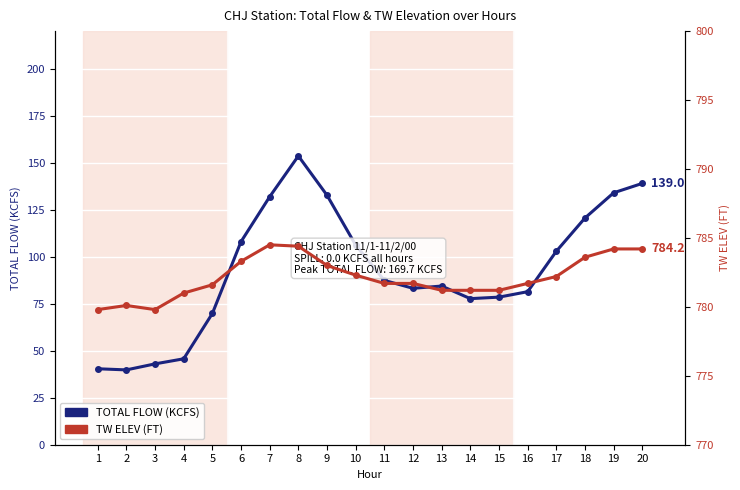

Rank the series by their average value, from lowest to highest.

TOTAL FLOW (KCFS), TW ELEV (FT)